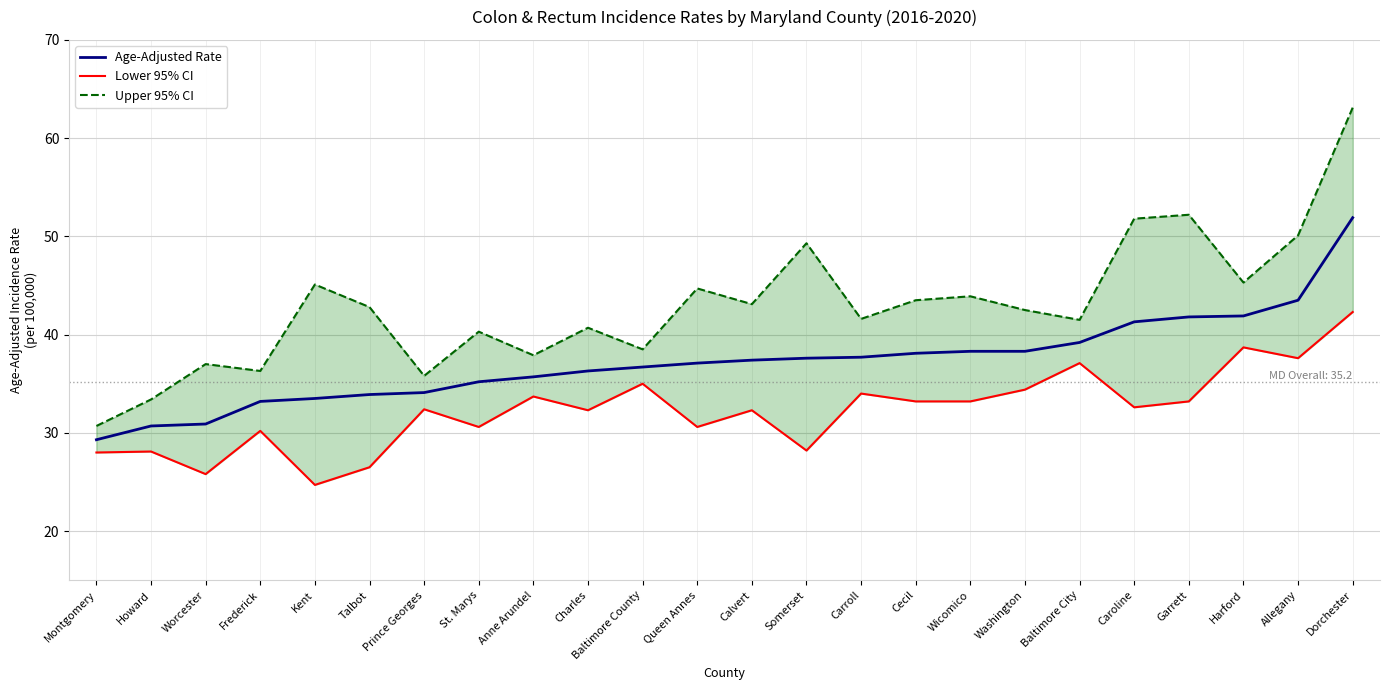

In Upper 95% CI, how many points are higher than both neighbors (excluding endpoints)?

8